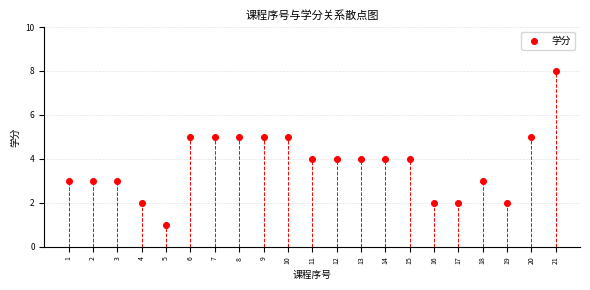

What is the range of Y values (max minus min)?

7